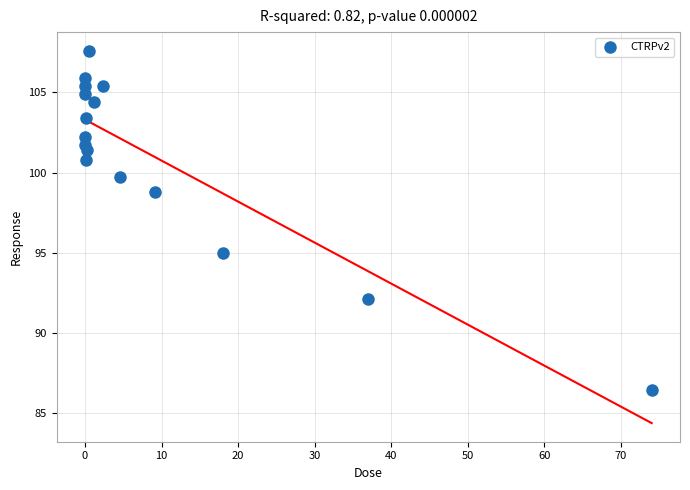

What is the range of Y values (max minus min)?

21.2